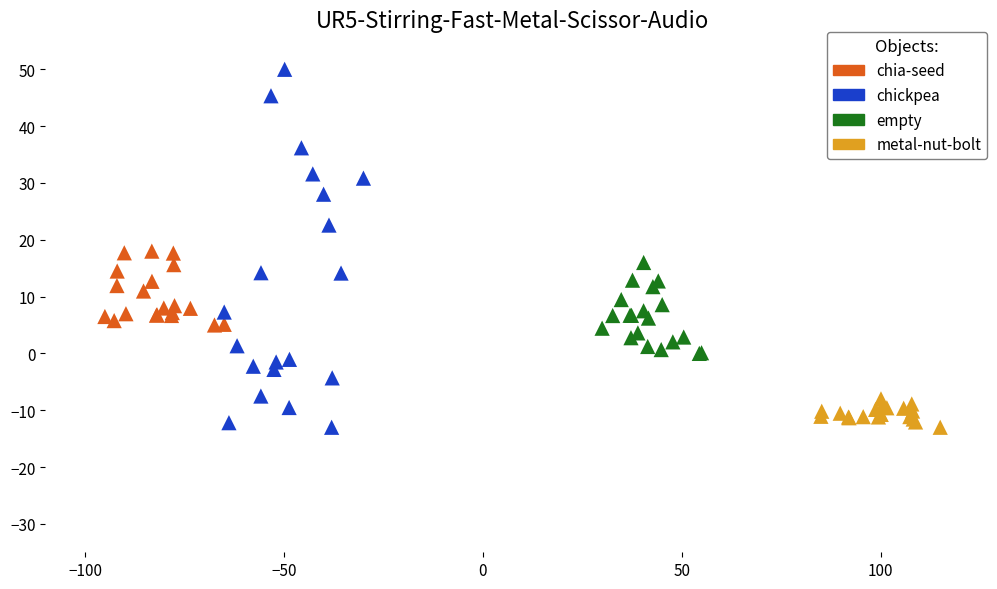

Which series has the widest spread of Y values?

chickpea